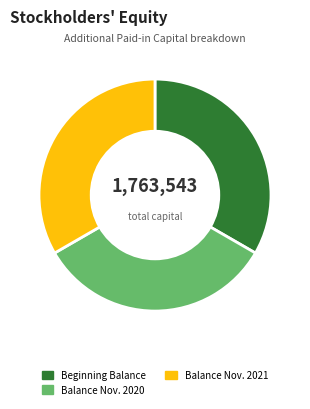

Combined, do Balance Nov. 2020 and Balance Nov. 2021 account for over 50%?

Yes